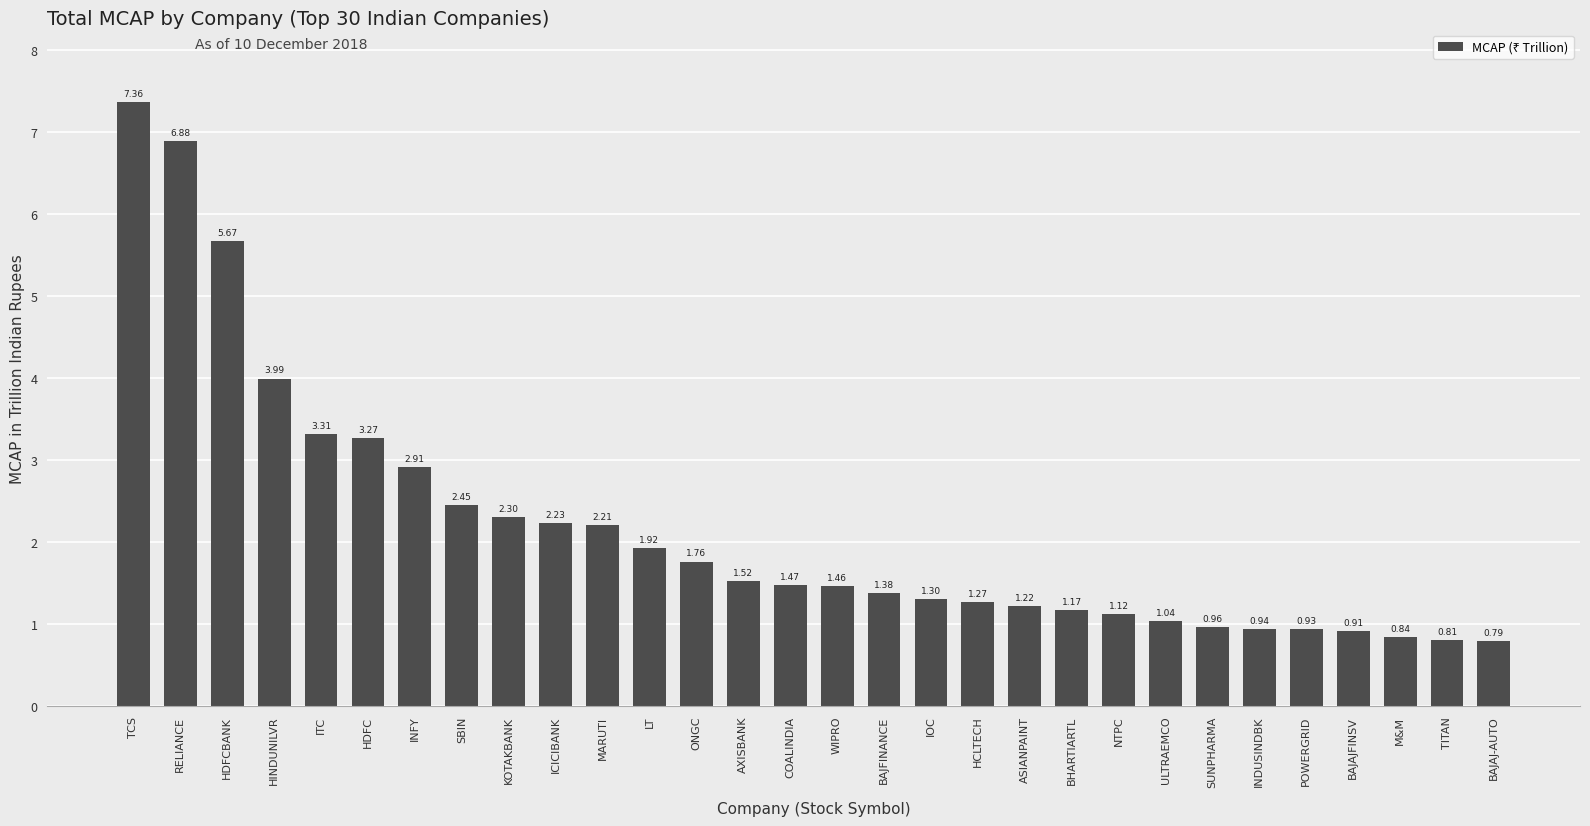

Which has a higher value, ICICIBANK or LT?

ICICIBANK